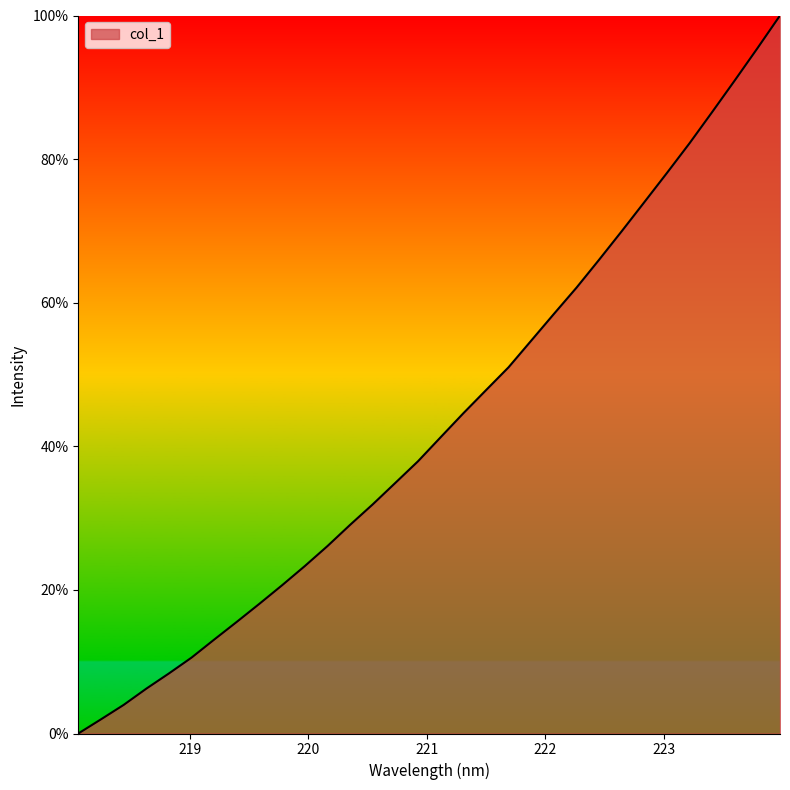

What is the difference between the maximum and minimum values?

100.0